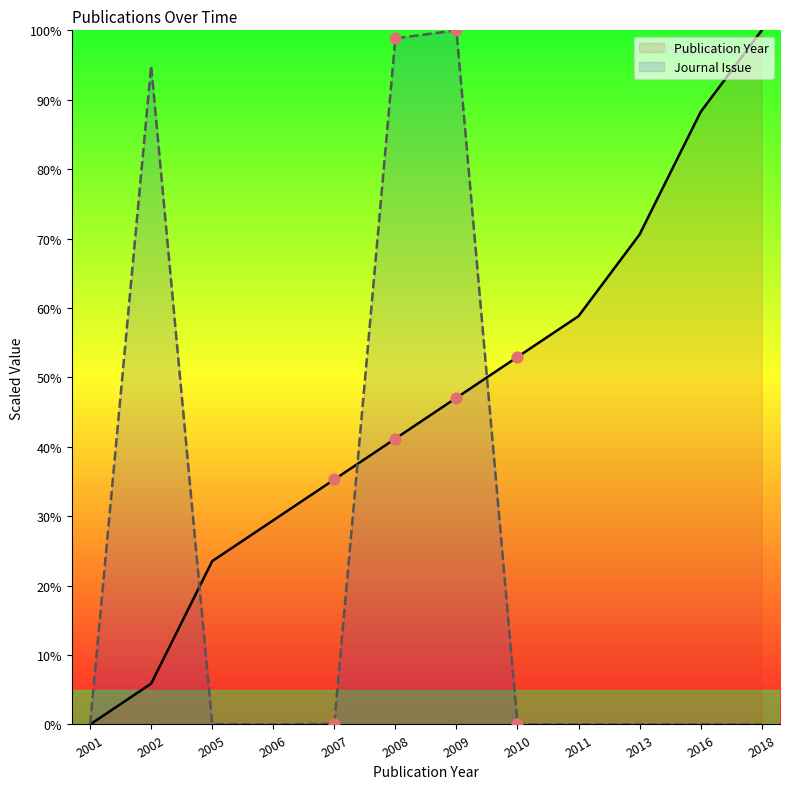

At which category is the sum across all series the highest?

2009